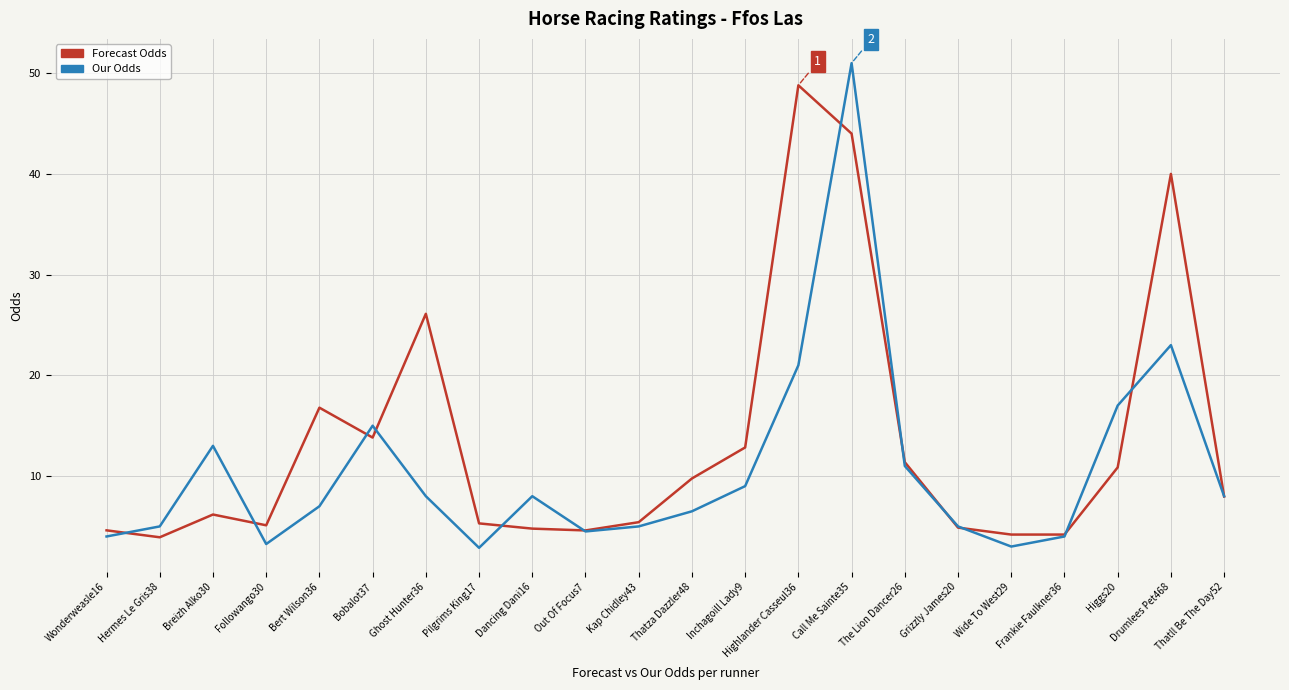

What are all the series names shown in the legend?

Forecast Odds, Our Odds